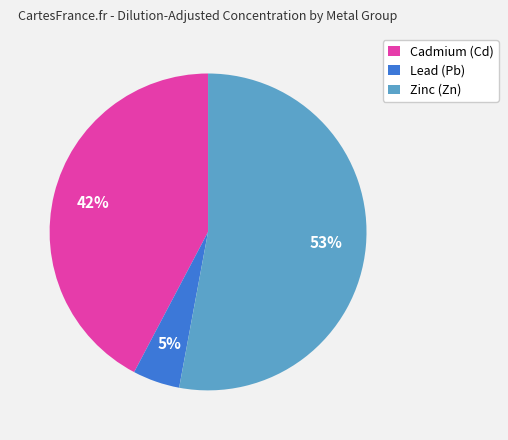

The Cadmium (Cd) slice represents 42% of the pie. True or false?

True